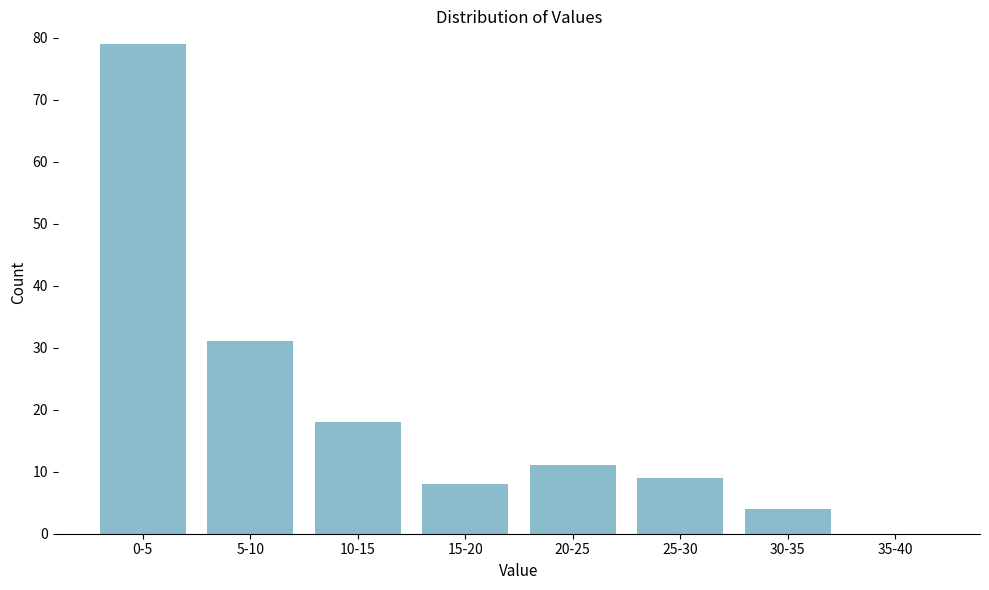

Reading right to left, what are all the values shown in this chart?

35-40=0	30-35=4	25-30=9	20-25=11	15-20=8	10-15=18	5-10=31	0-5=79